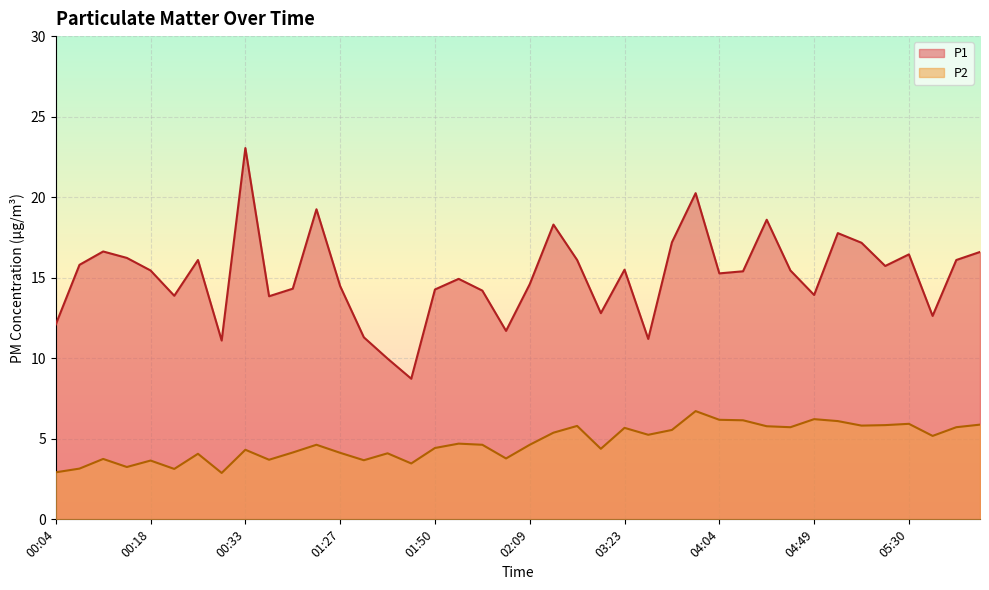

Which has a higher value, 04:30 or 00:07?

00:07